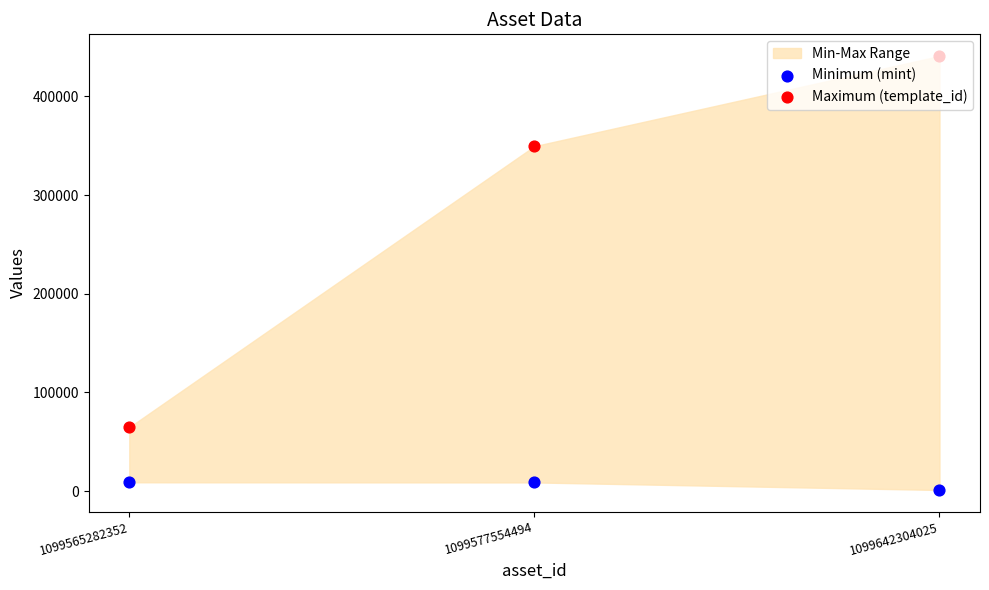

Which series contains the lowest Y value?

Minimum (mint)